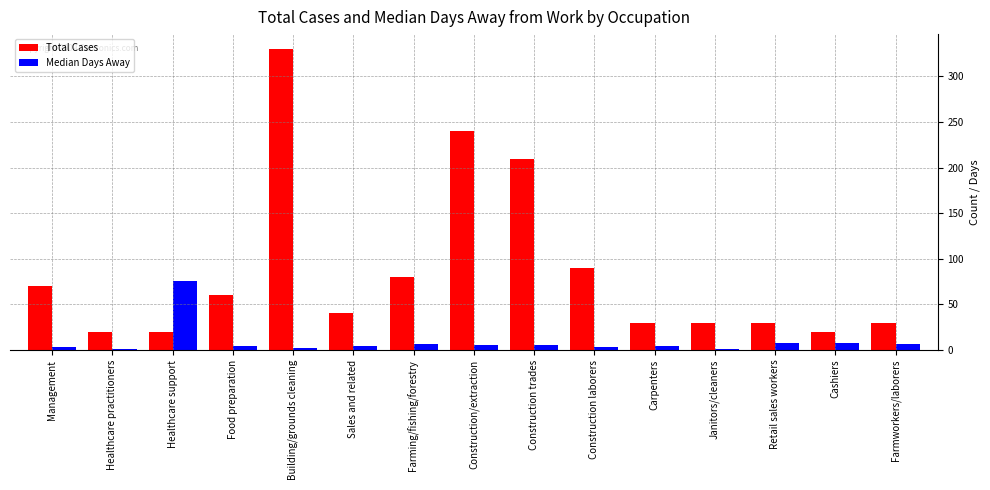

The value of Total Cases at Janitors/cleaners is 9. True or false?

False